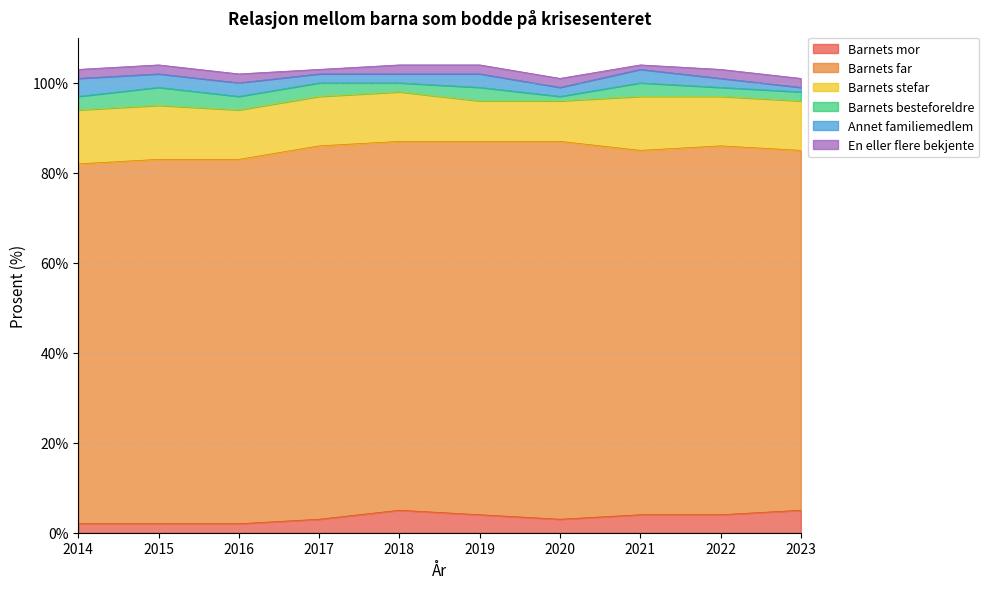

Which series has the largest total across all categories?

Barnets far